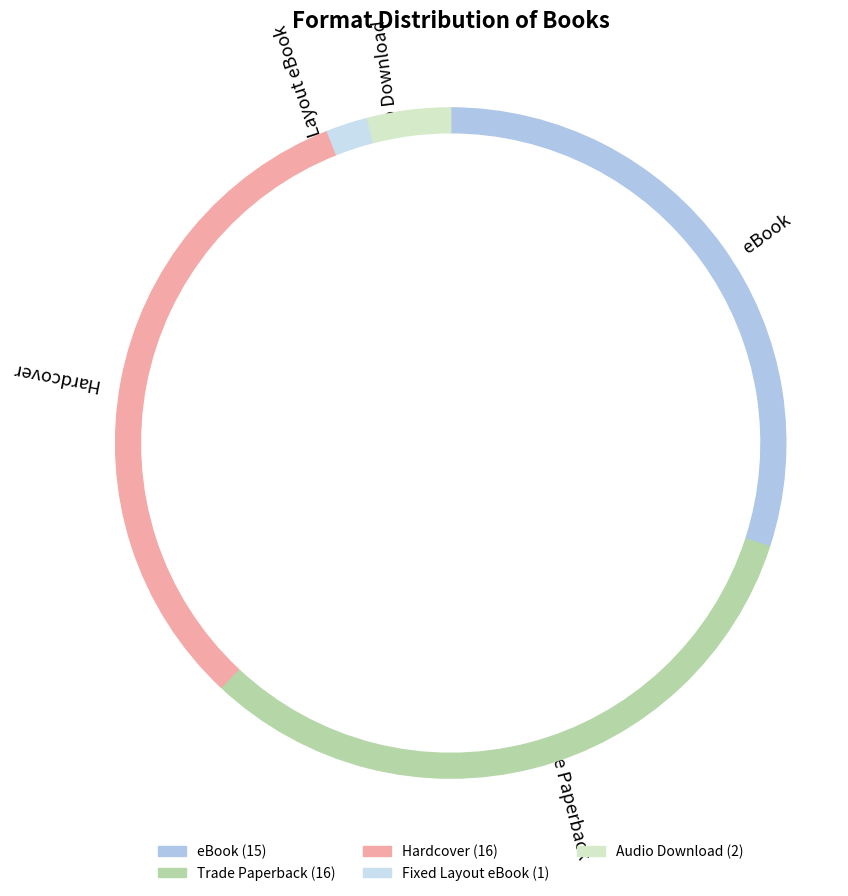

Rank the categories by value from lowest to highest.

Fixed Layout eBook, Audio Download, eBook, Trade Paperback, Hardcover